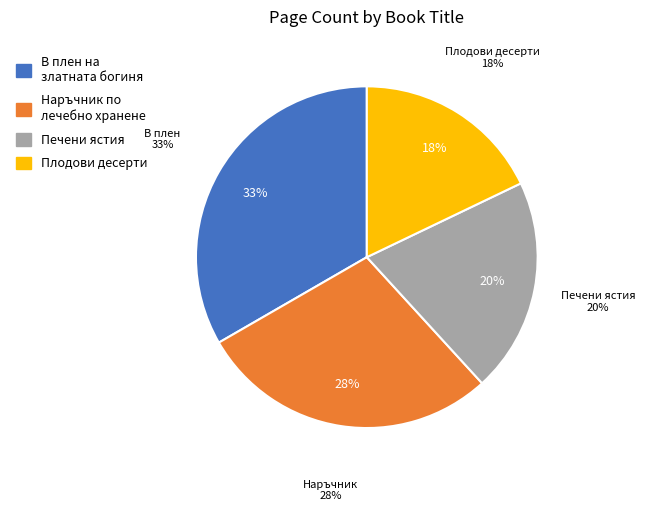

Count the number of slices in the pie.

4